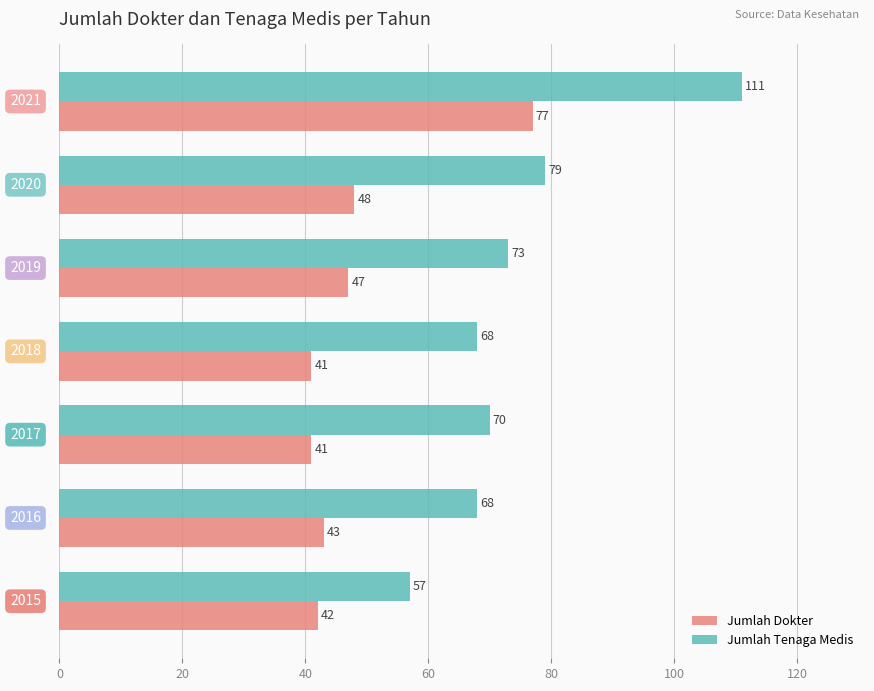

What is the greatest value displayed?

111